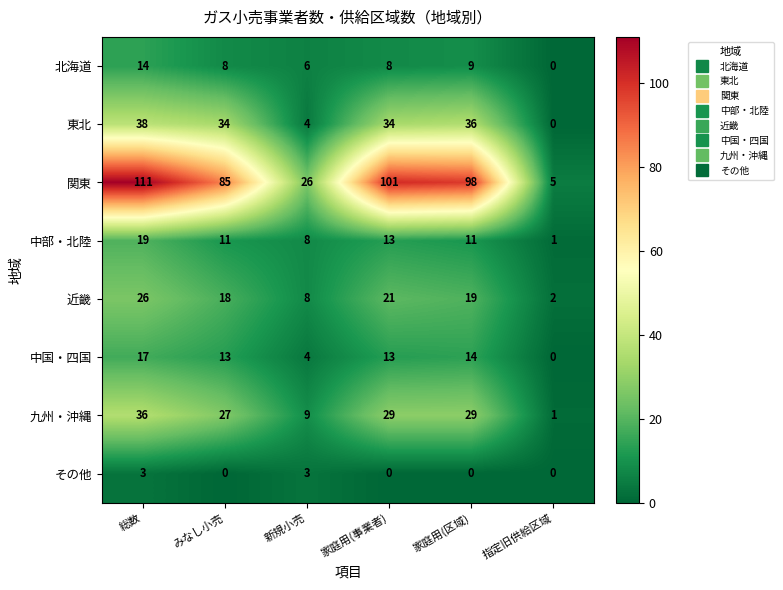

How many values in the 近畿 series are below 19?

3